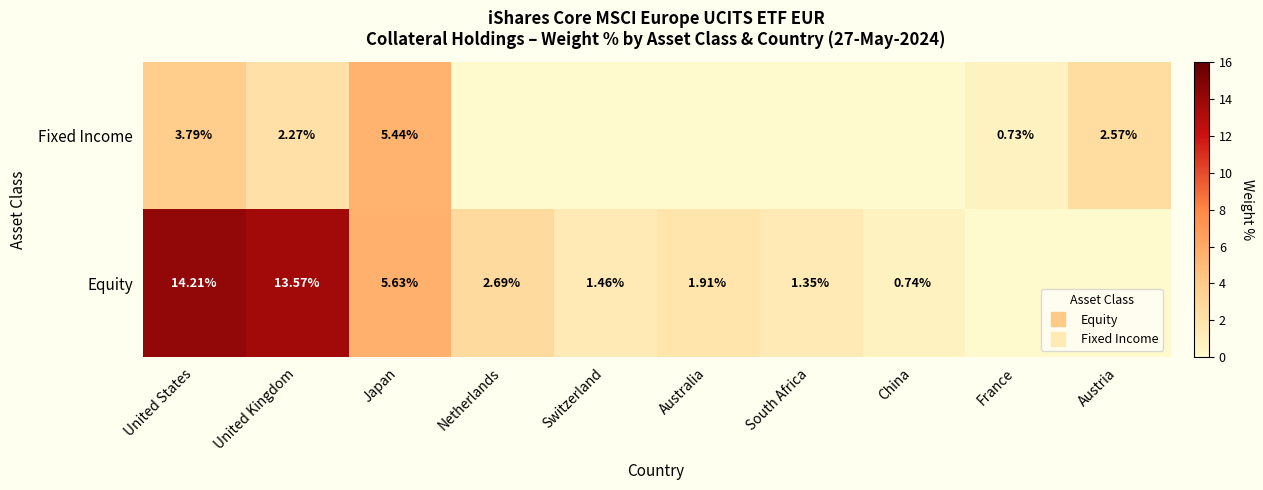

The value of Equity at China is 1.0. True or false?

False